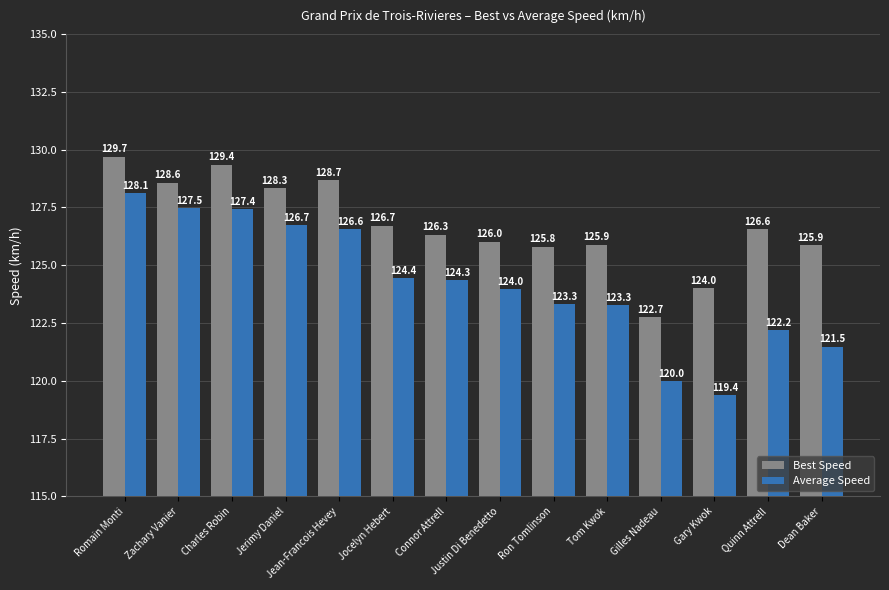

At which category does the chart reach its peak across all series?

Romain Monti